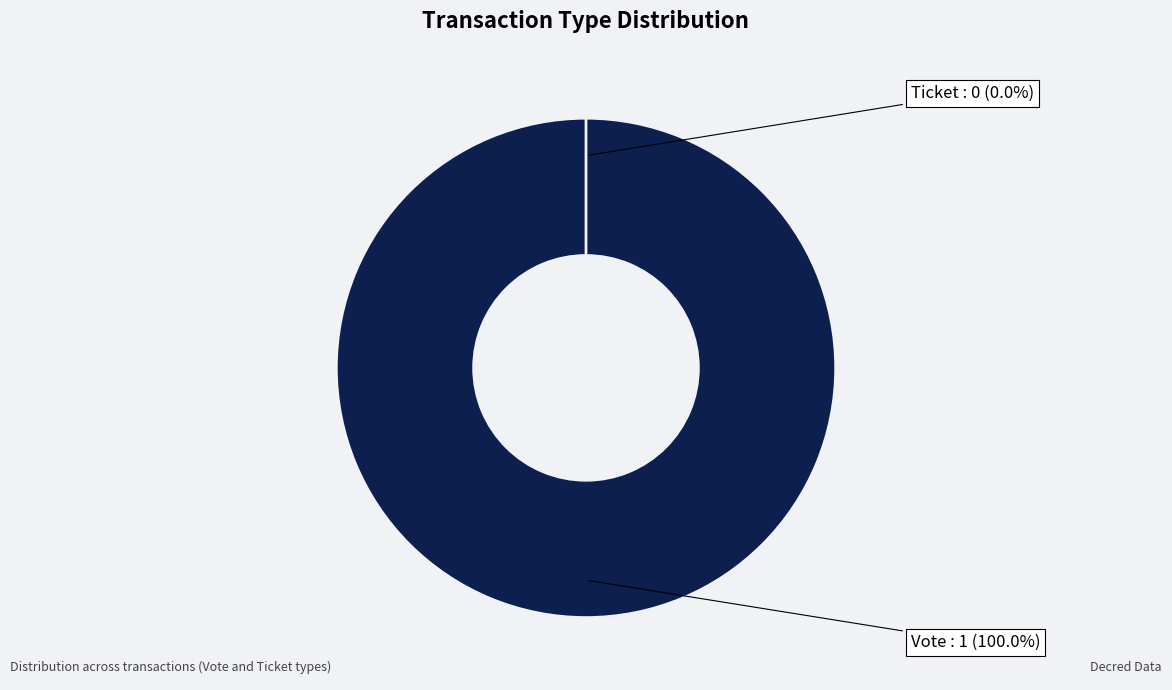

Which slice is the smallest?

Ticket